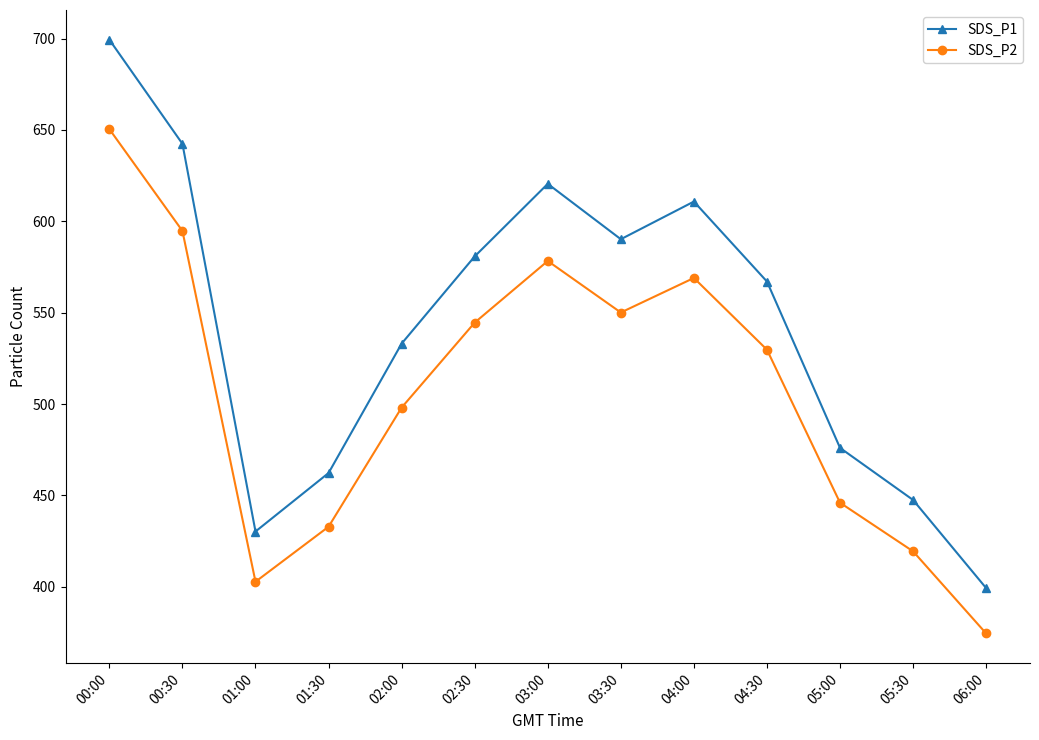

What are all the series names shown in the legend?

SDS_P1, SDS_P2